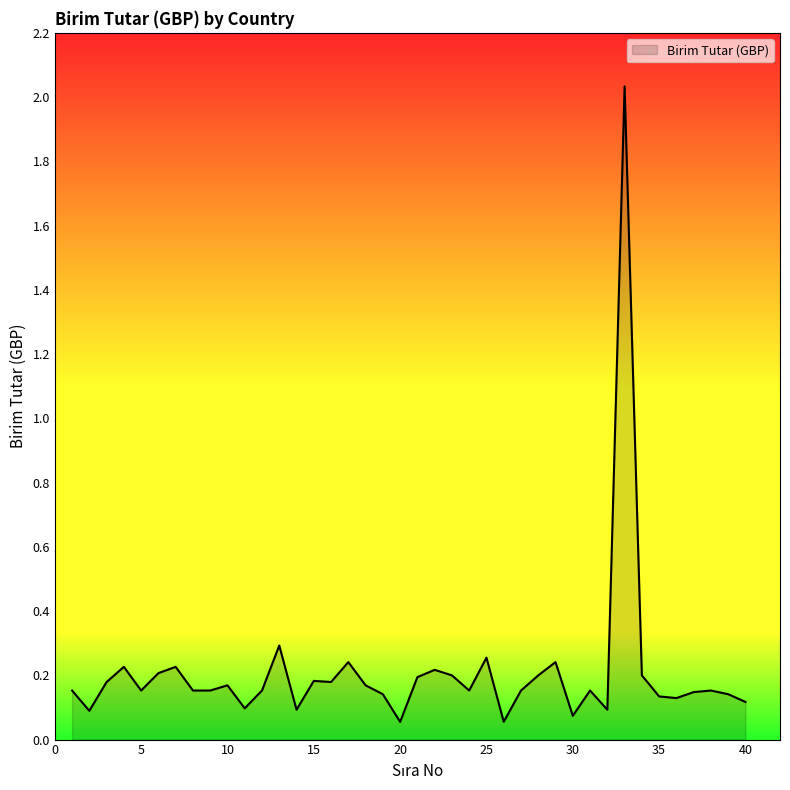

At which category does the data reach its first local peak?

4